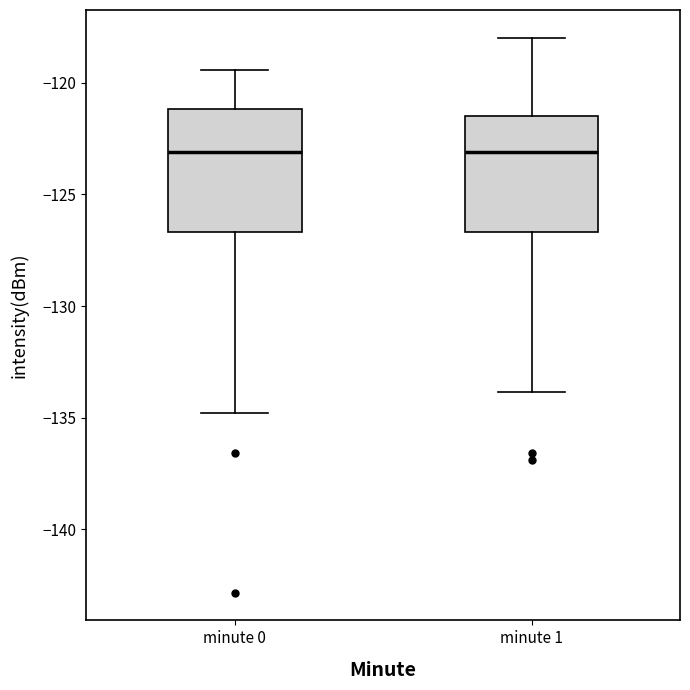

Reading left to right, transcribe this box plot: for each box, give where its median line is, the range the box spans, and where its two whiskers end, as read against the y-axis. The values are not printed on the chart, so give them approximately, as read against the axis.

minute 0: median -123.0, box -126.5 to -121.0, whiskers -135.0 to -119.5
minute 1: median -123.0, box -126.5 to -121.5, whiskers -134.0 to -118.0